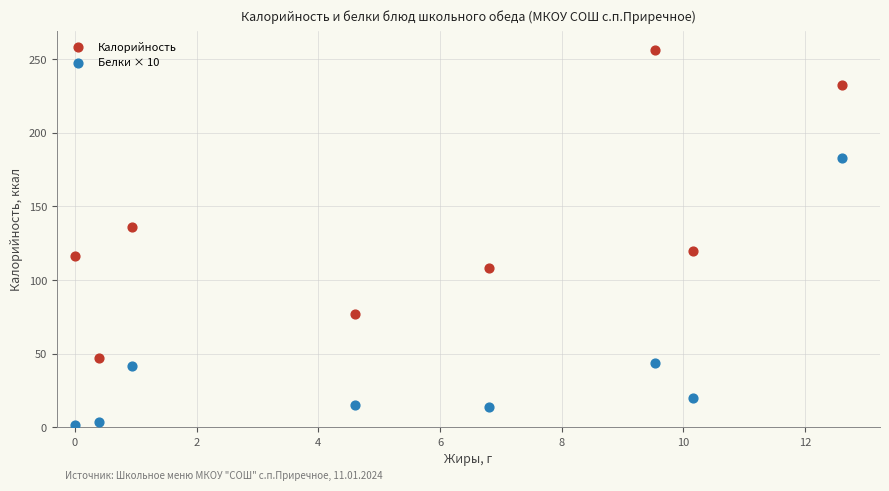

Which series contains the lowest Y value?

Белки × 10